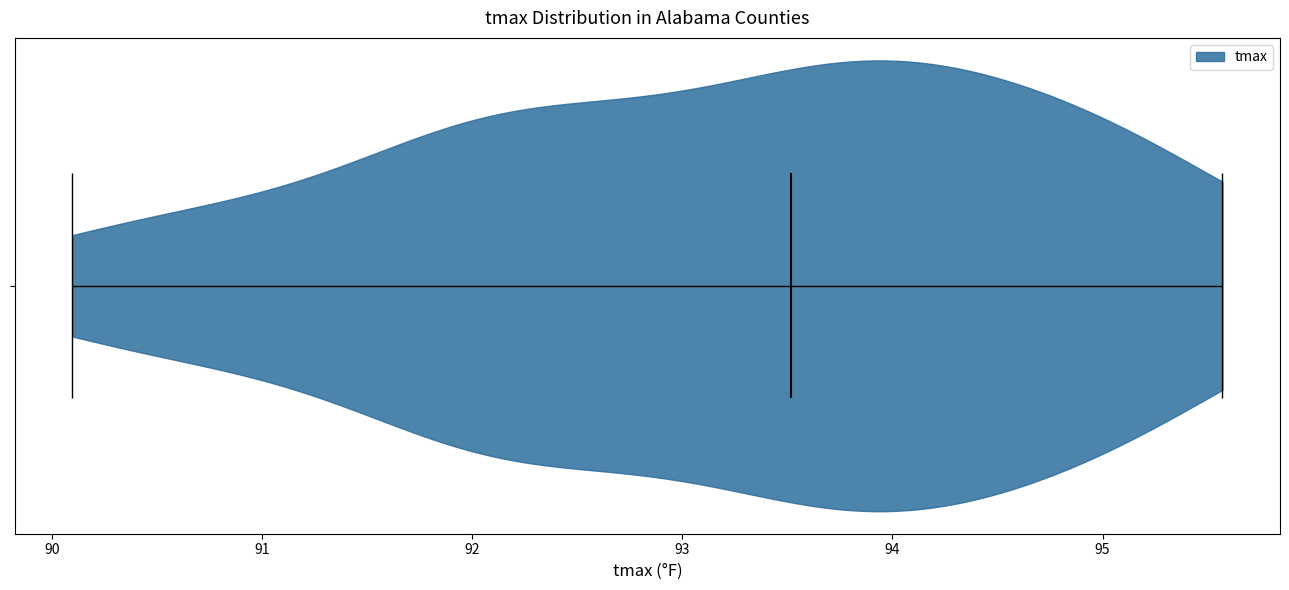

What is the lowest point the violin reaches on the x-axis? The values are not printed on the chart, so give them approximately, as read against the axis.

90.1